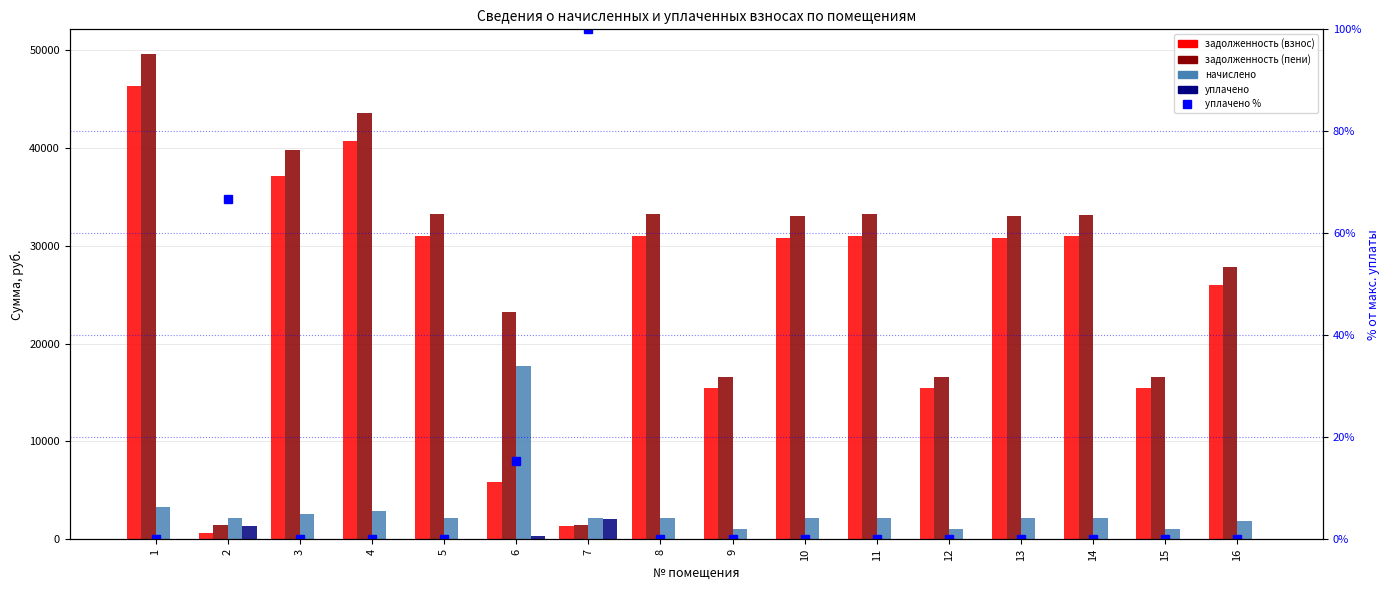

Is it true that задолженность (взнос) equals 6663.0 at 9?

False